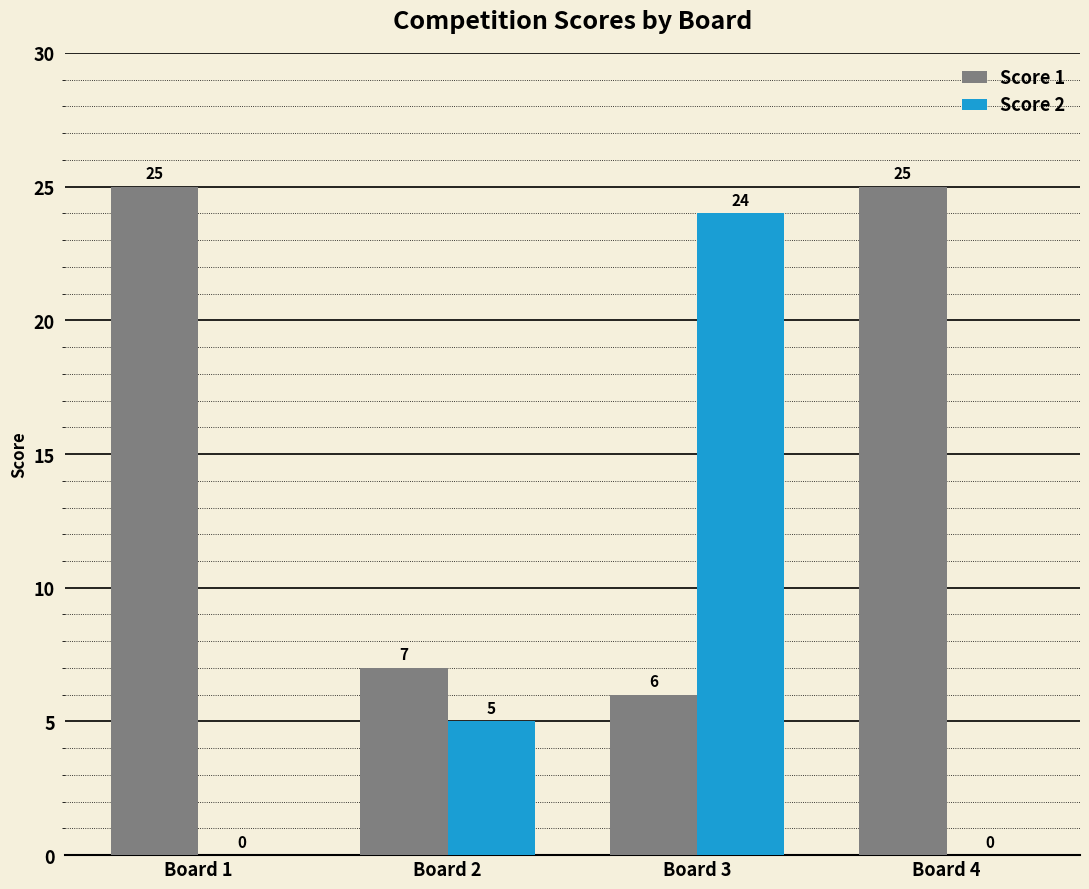

Reading left to right, extract all data points from this chart.

Score 1: 25	7	6	25
Score 2: 0	5	24	0